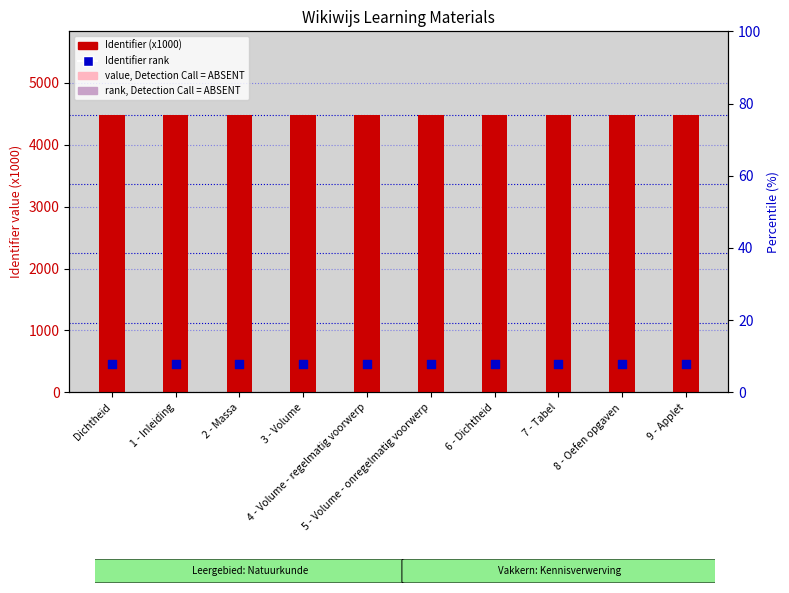

Which series contains the highest Y value?

Identifier (x1000)